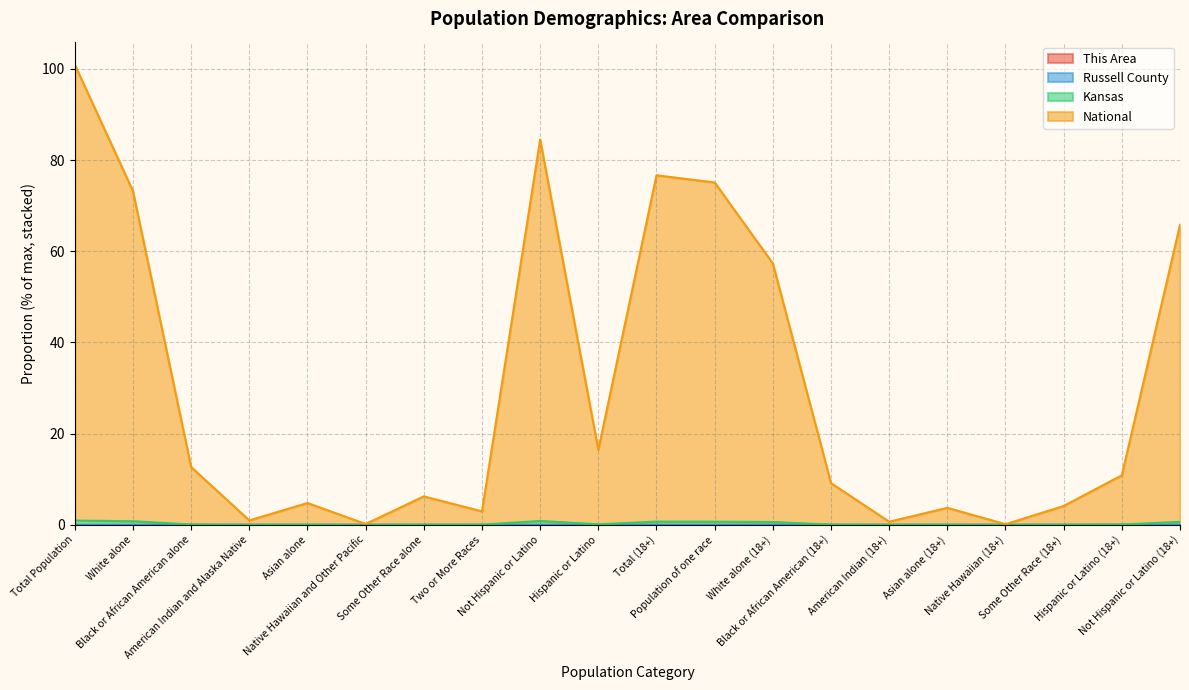

The National series shows 9.1 at Black or African American (18+). True or false?

True